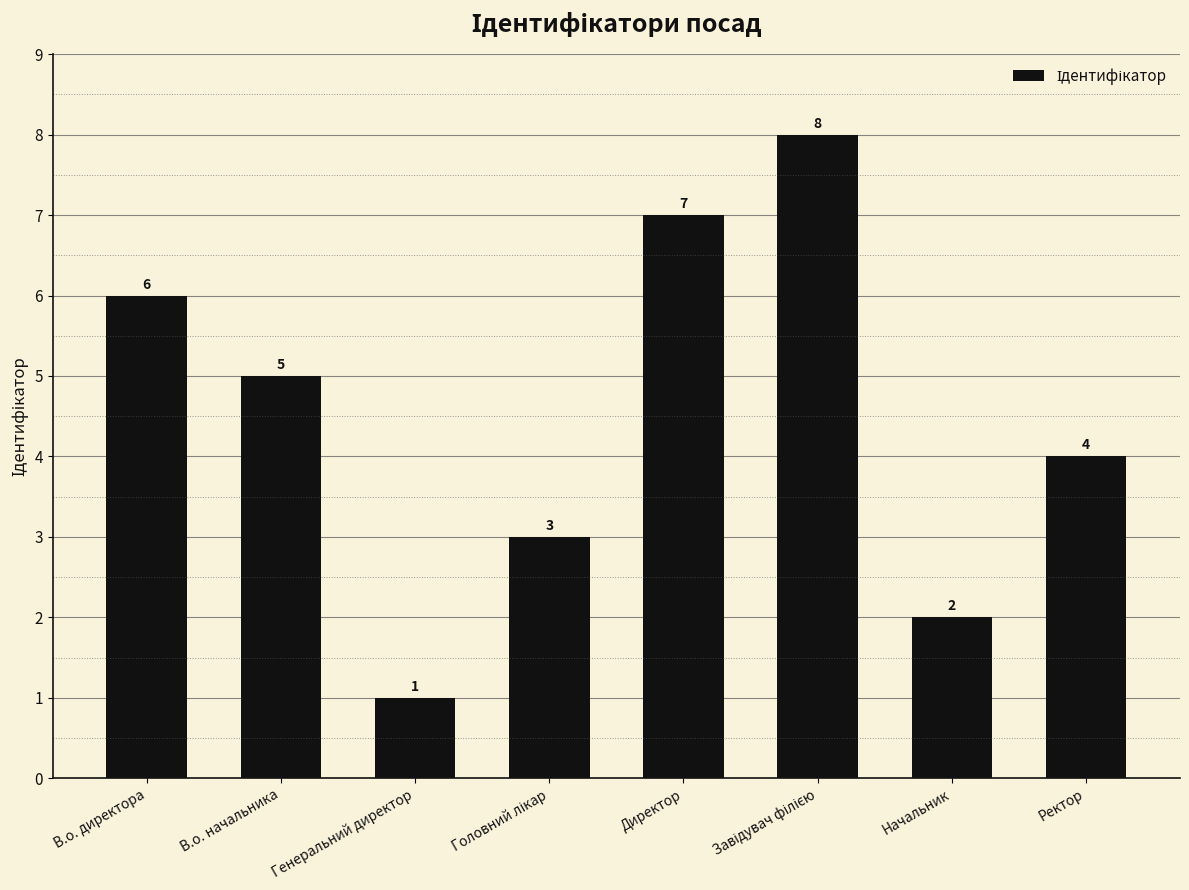

True or false: the data shows 7 at Директор.

True